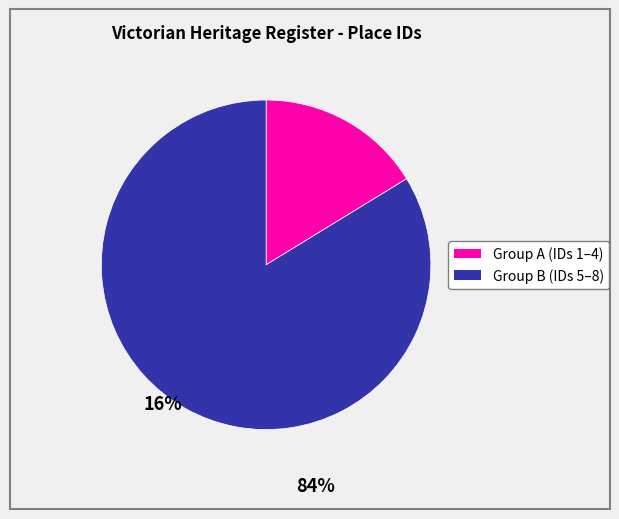

Does any single category account for the majority?

Yes